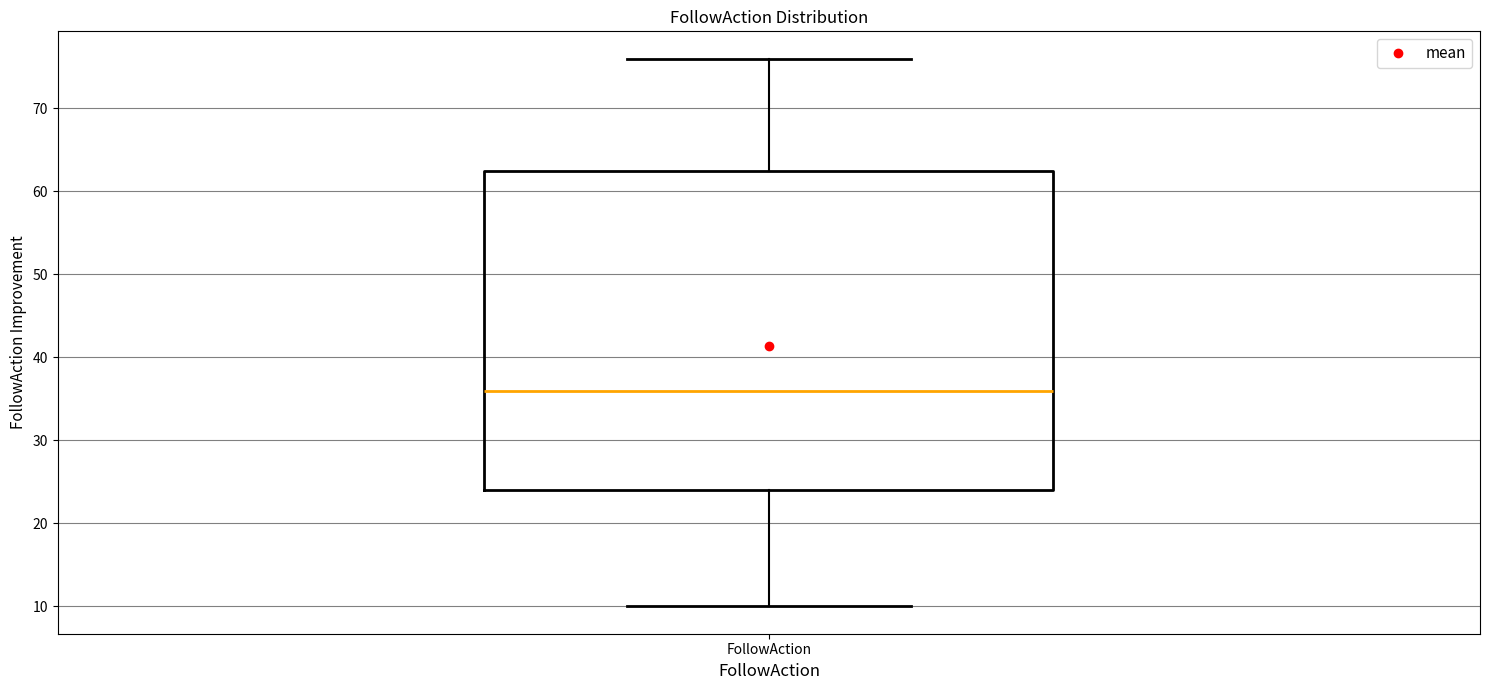

Transcribe this box plot: give where the median line is, the range the box spans, and where the two whiskers end, as read against the y-axis. The values are not printed on the chart, so give them approximately, as read against the axis.

median 36, box 24 to 63, whiskers 10 to 76